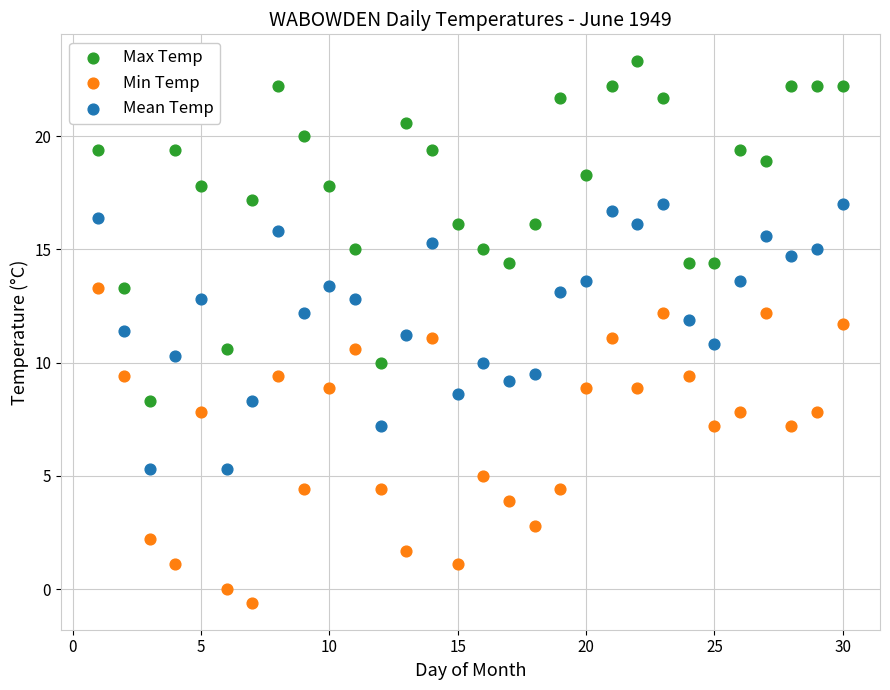

What is the X range (max minus min) for the scatter plot?

29.0